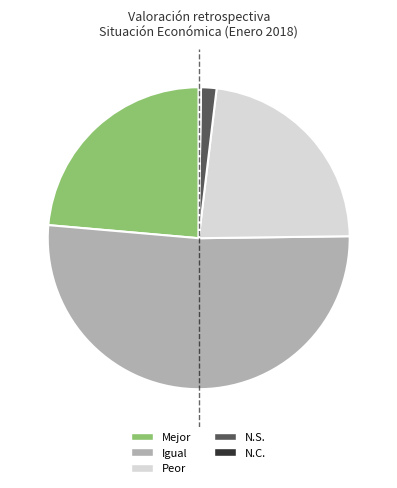

True or false: Peor accounts for 30% of the total.

False